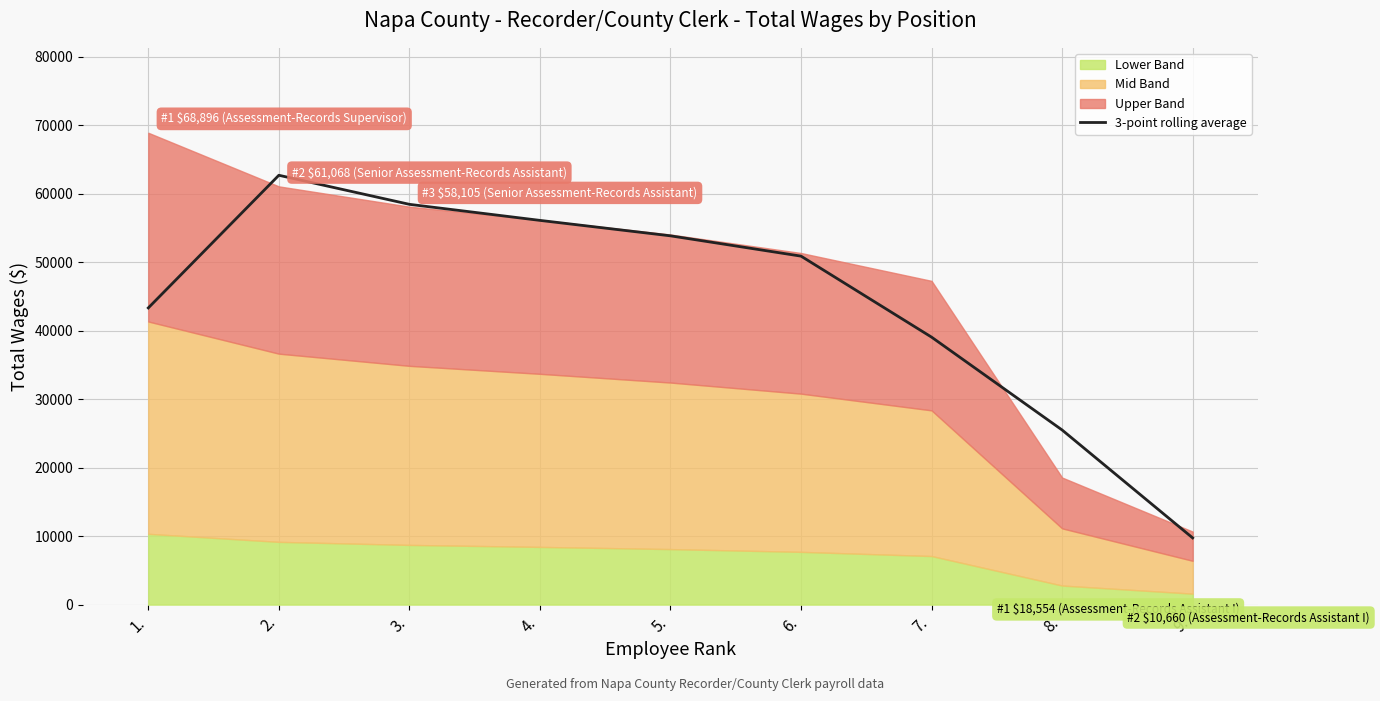

What is the value of the 9th point from the left?

9738.0